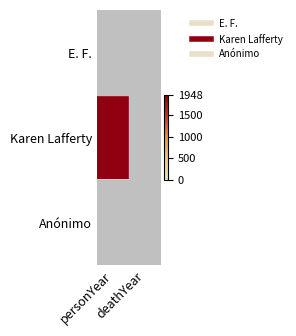

At which category is the sum across all series the highest?

personYear